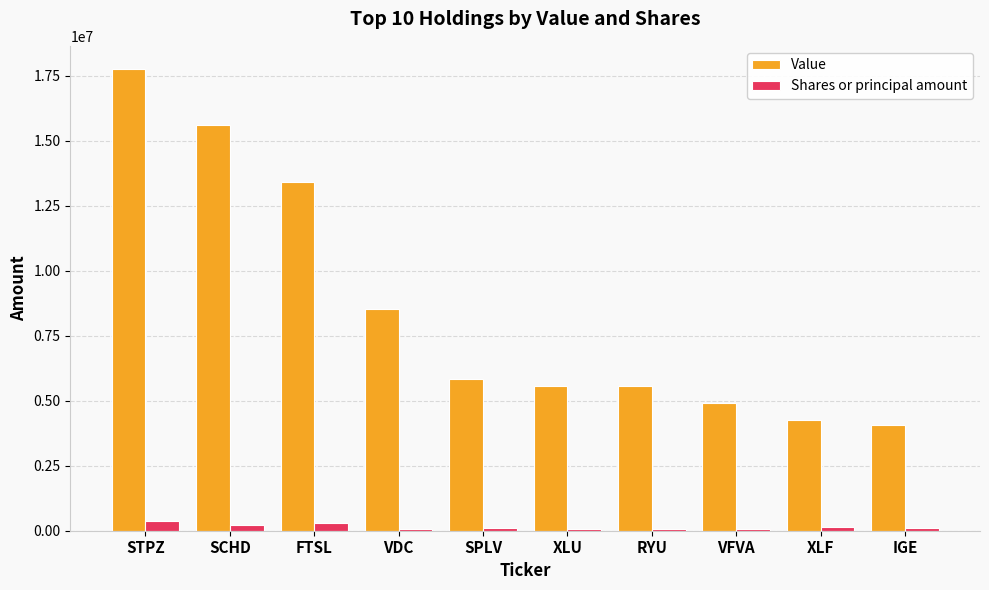

Which series has the largest total across all categories?

Value